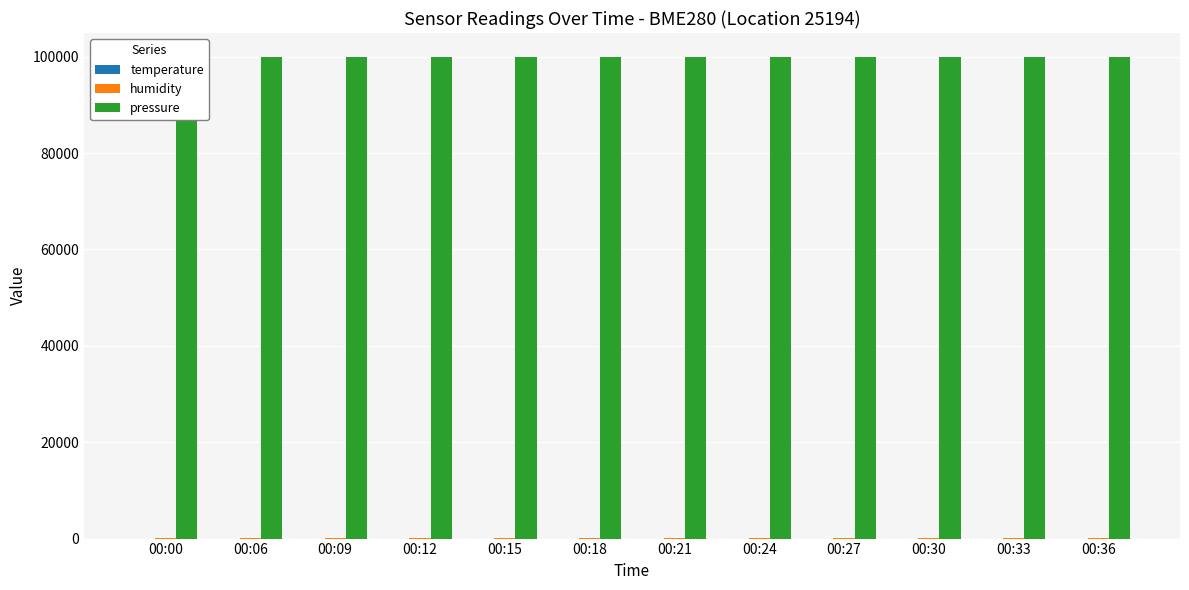

Is it true that temperature equals 1.8 at 00:21?

False